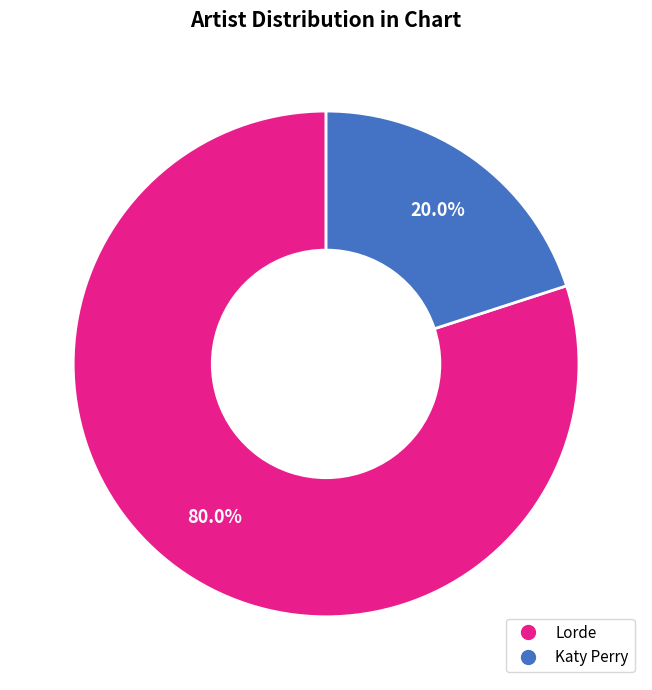

To the nearest percent, what is the average slice percentage?

50%